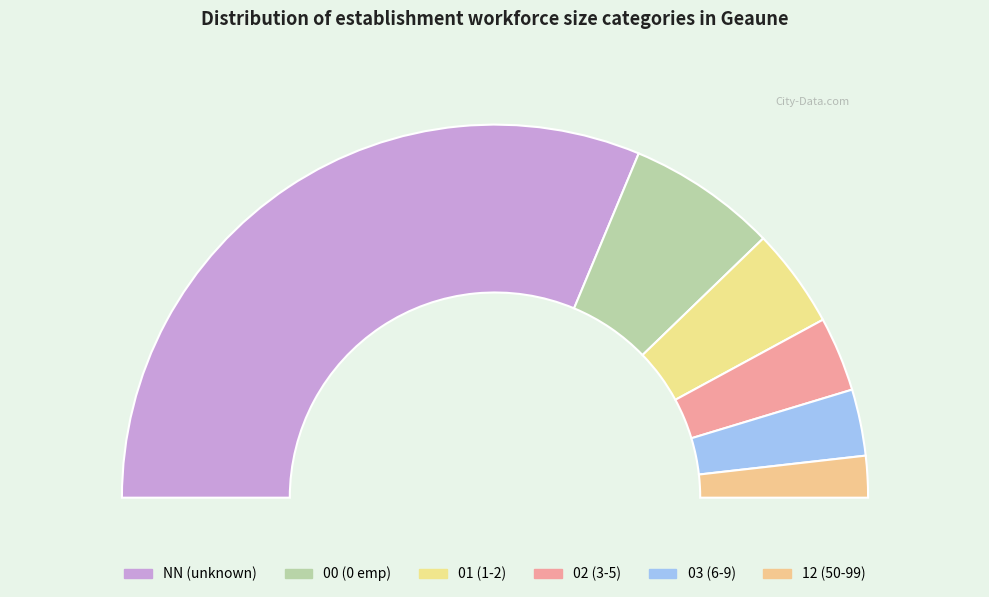

Rank the categories by value from highest to lowest.

NN, 00, 01, 02, 03, 12